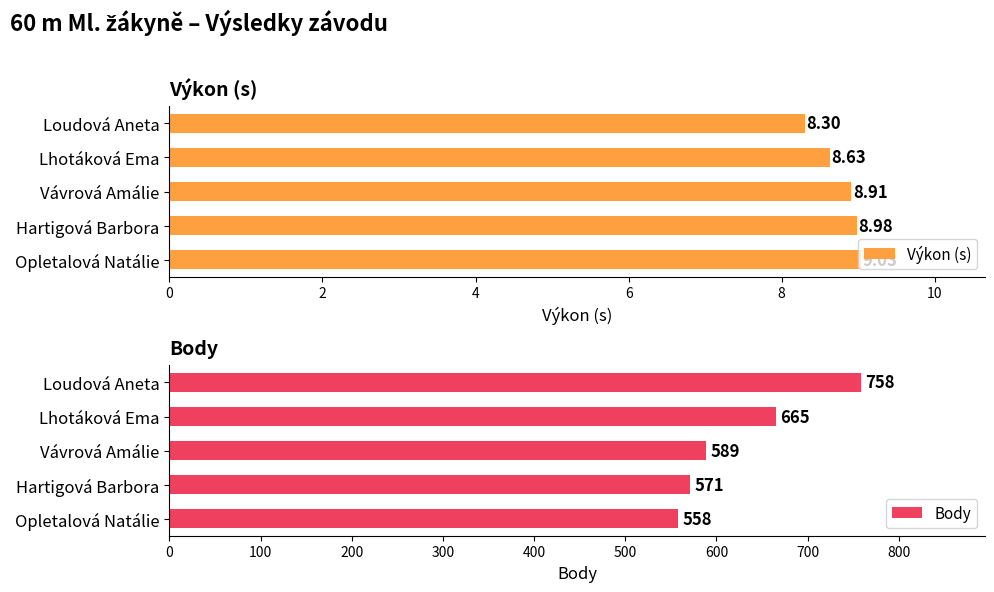

What is the difference between the maximum and minimum values in the Výkon (s) series?

0.7